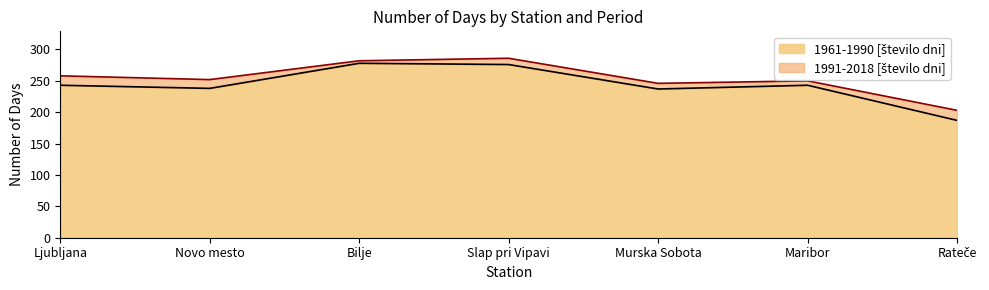

Reading left to right, what are all the values shown in this chart?

1961-1990 [število dni]: Ljubljana=243	Novo mesto=238	Bilje=278	Slap pri Vipavi=276	Murska Sobota=237	Maribor=243	Rateče=187
1991-2018 [število dni]: Ljubljana=258	Novo mesto=252	Bilje=282	Slap pri Vipavi=286	Murska Sobota=246	Maribor=250	Rateče=203